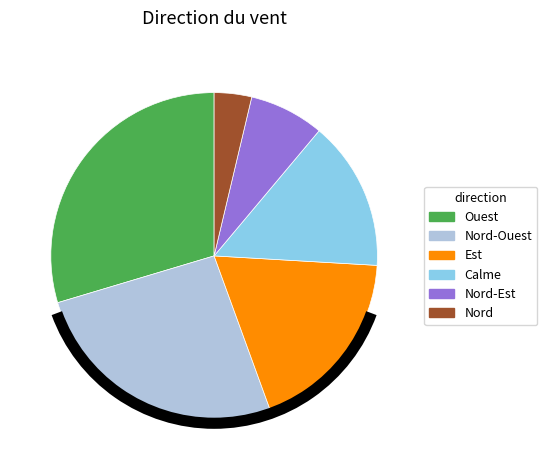

What is the smallest slice in the pie chart?

Nord